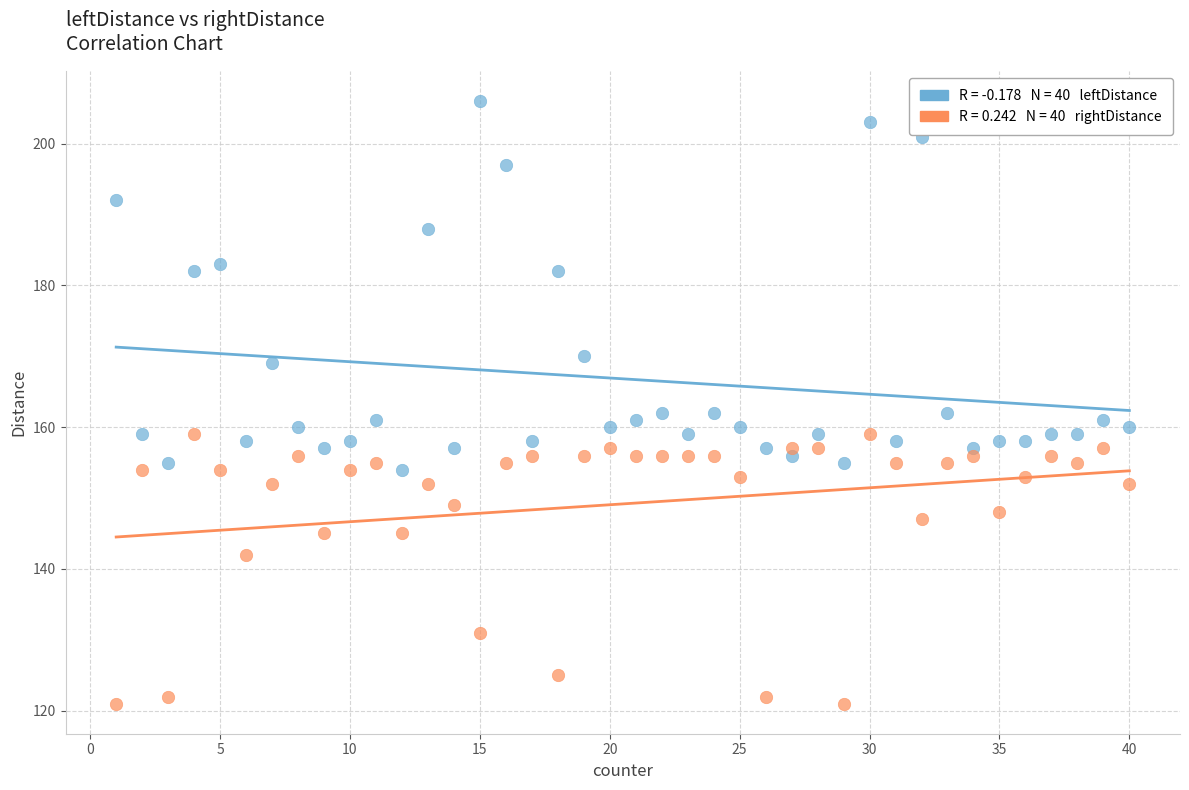

Across all data points, what is the range of Y values (max minus min)?

85